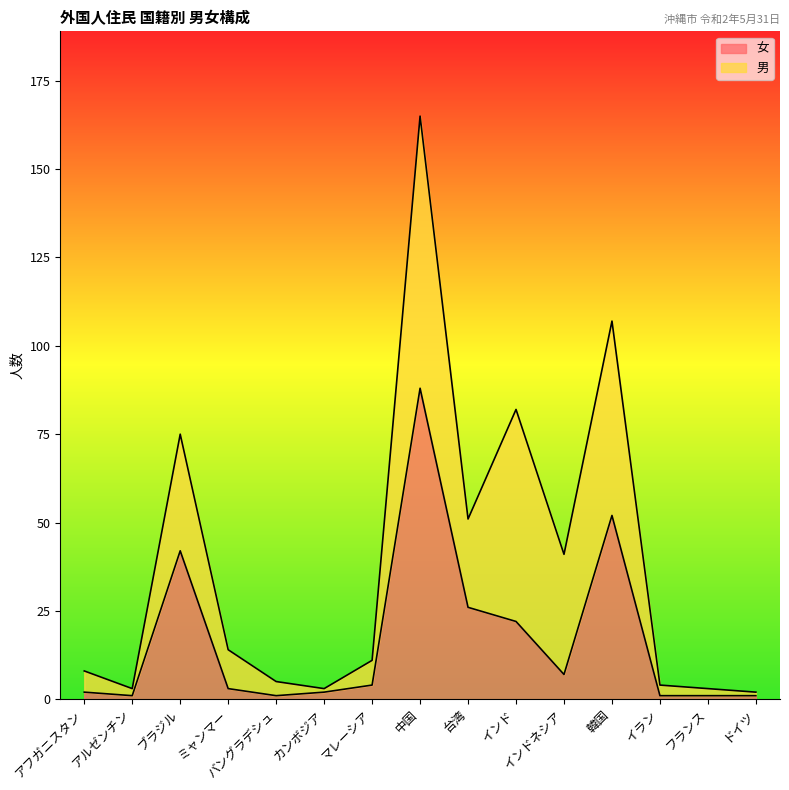

What is the minimum value shown in the chart?

1